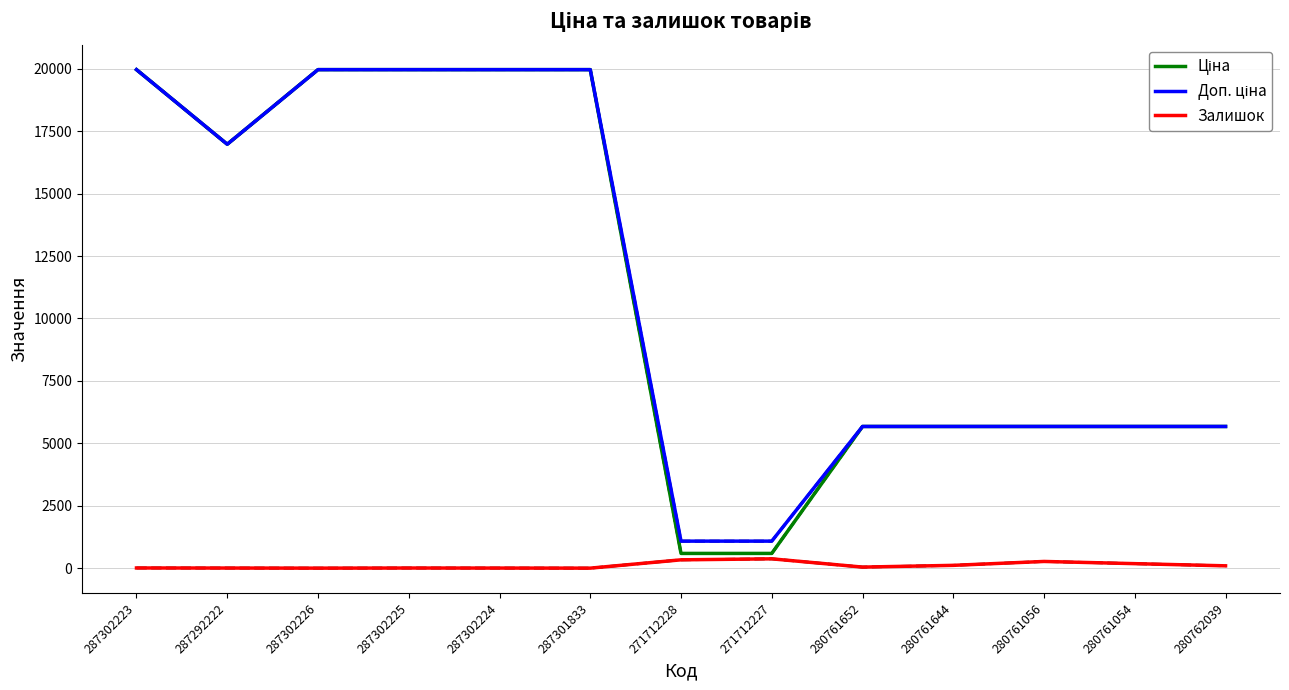

Which category has the highest value across all series?

287302223